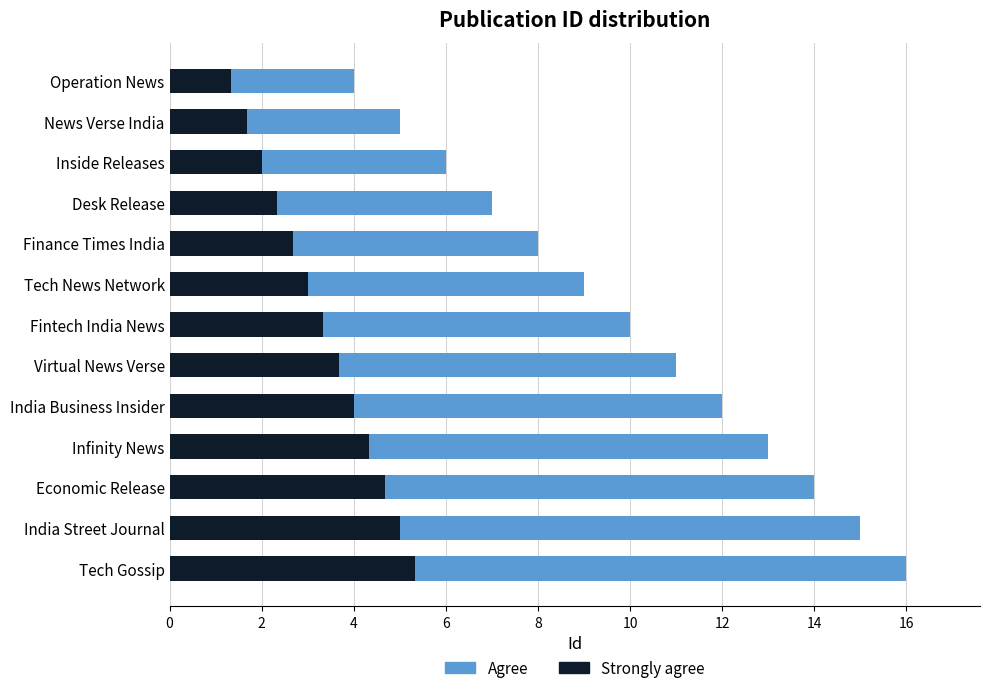

What is the sum of all Strongly agree values?

43.3